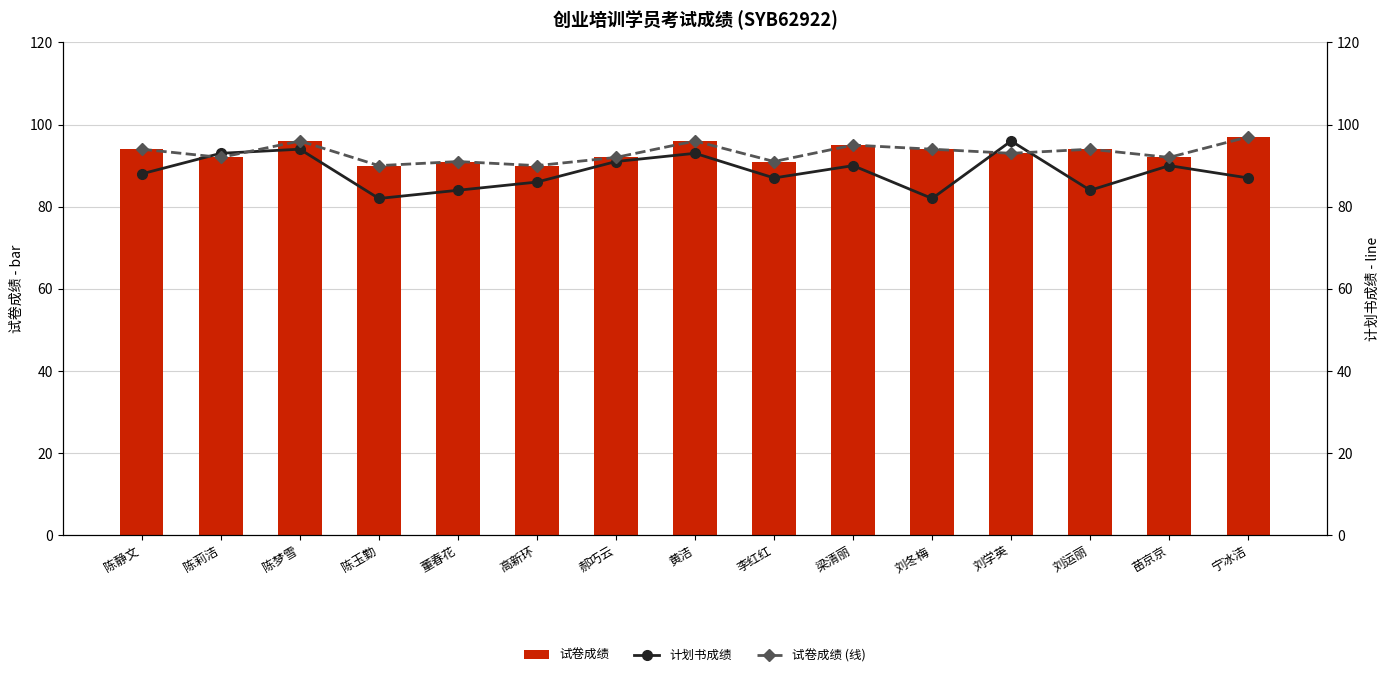

Rank the series at 梁清丽 from lowest to highest value.

计划书成绩, 试卷成绩, 试卷成绩 (线)